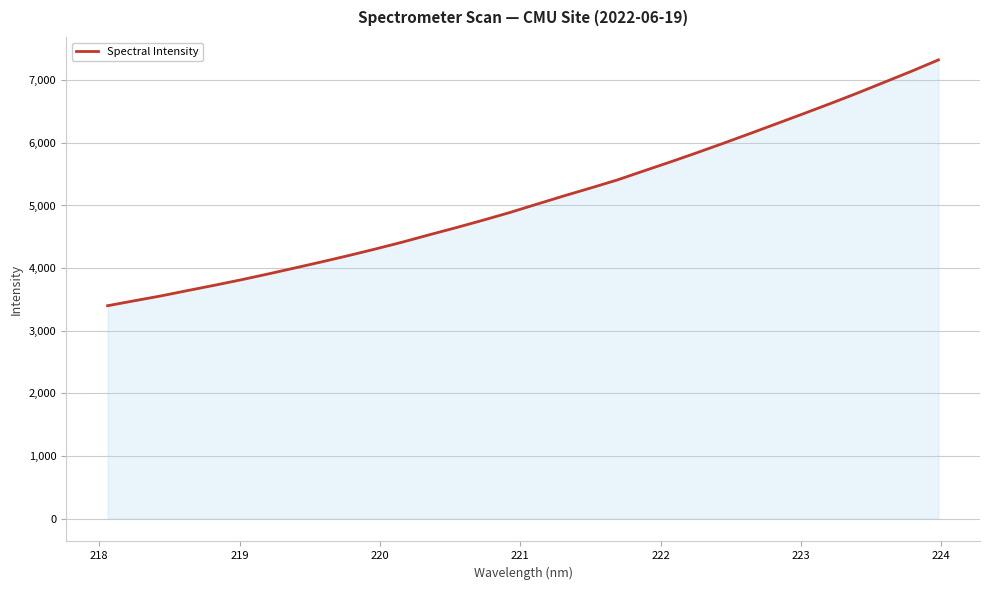

What is the smallest value displayed?

3398.9